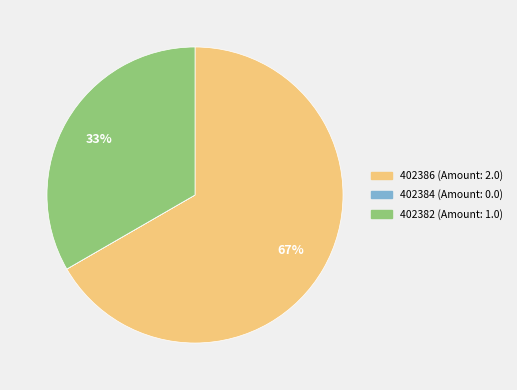

Which slice is the largest?

402386